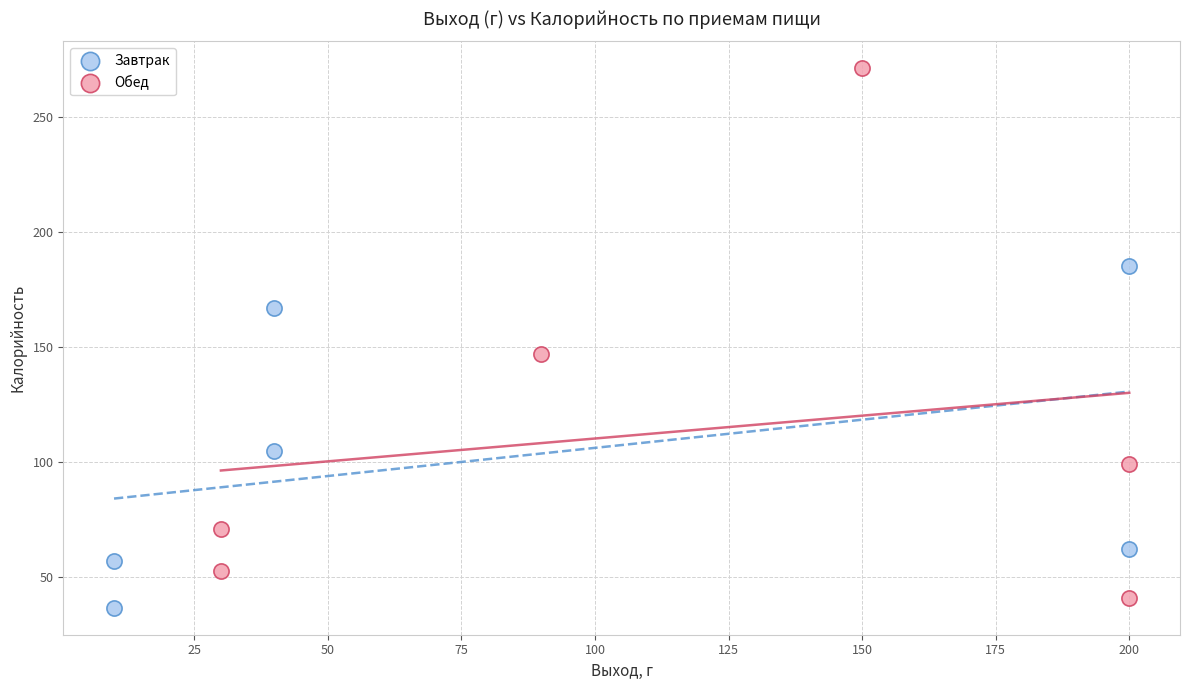

Which series reaches the maximum Y coordinate?

Обед